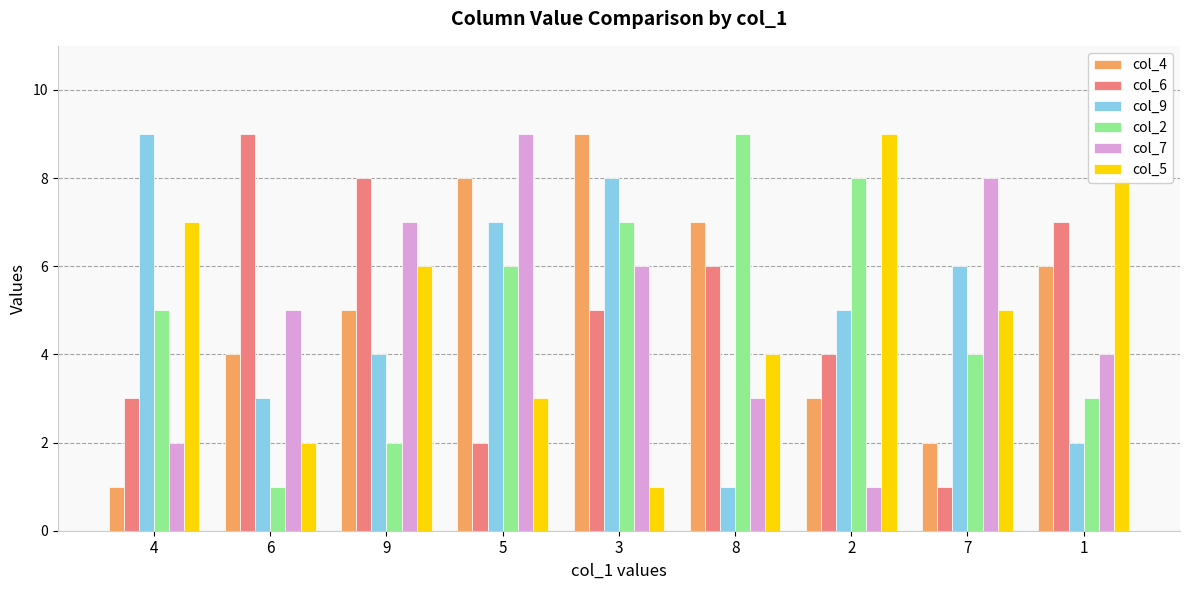

What is the label of the 4th bar from the left?

5